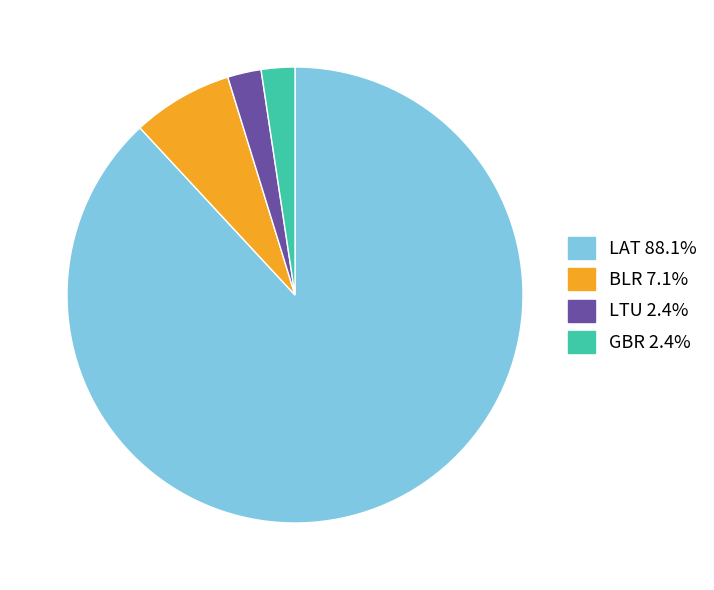

Is the sum of GBR 2.4% and BLR 7.1% greater than half?

No